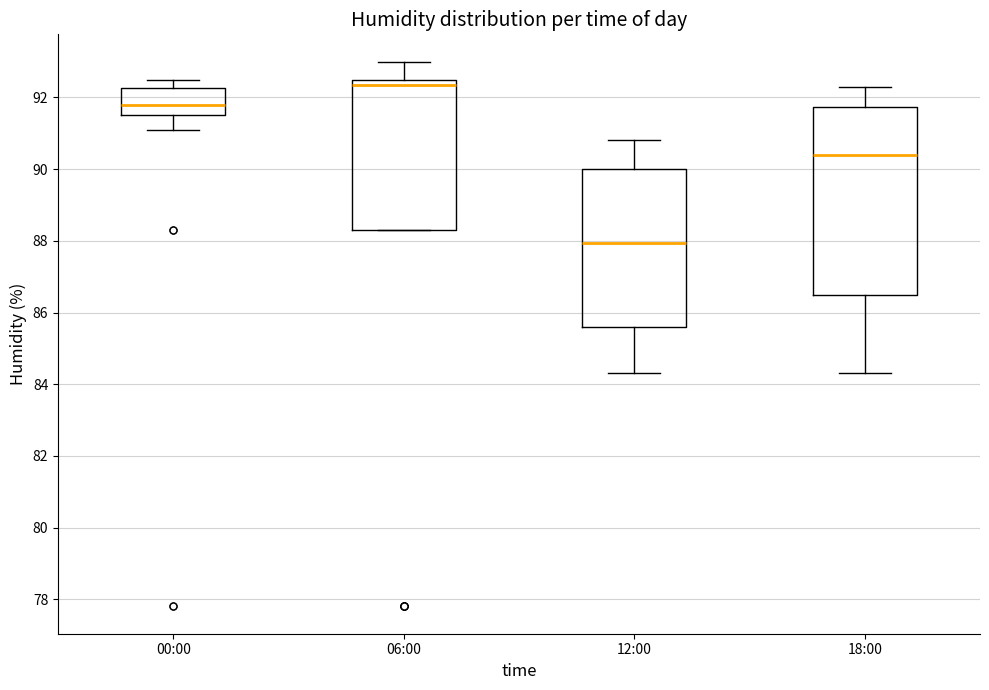

Reading left to right, read every box against the y-axis: the position of its median line, the range the box covers, and the ends of its whiskers. The values are not printed on the chart, so give them approximately, as read against the axis.

00:00: median 91.8, box 91.6 to 92.2, whiskers 91.2 to 92.6
06:00: median 92.4, box 88.4 to 92.6, whiskers 88.4 to 93.0
12:00: median 88.0, box 85.6 to 90.0, whiskers 84.4 to 90.8
18:00: median 90.4, box 86.6 to 91.8, whiskers 84.4 to 92.4